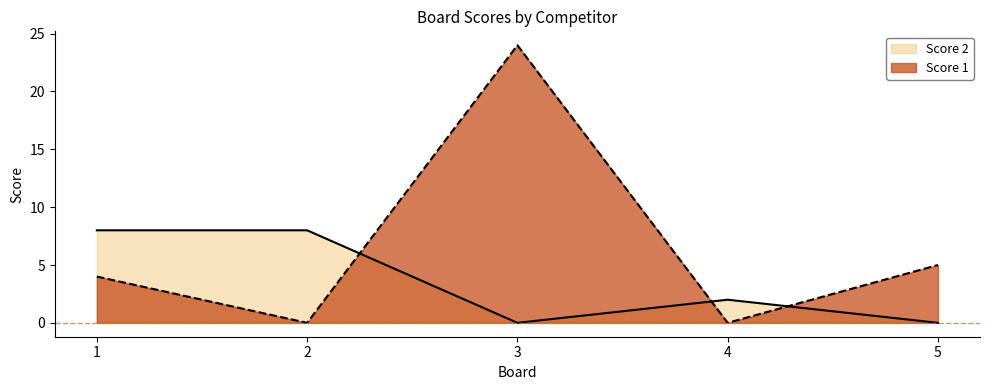

At which category does Score 1 reach its first local valley?

2